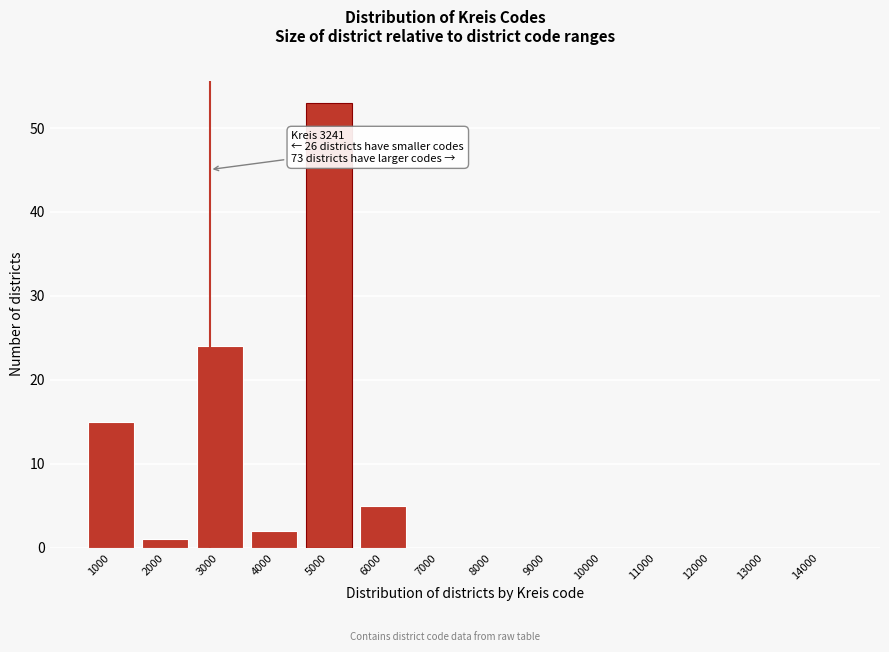

Reading left to right, list all the values displayed in this chart.

1000=15	2000=1	3000=24	4000=2	5000=53	6000=5	7000=0	8000=0	9000=0	10000=0	11000=0	12000=0	13000=0	14000=0